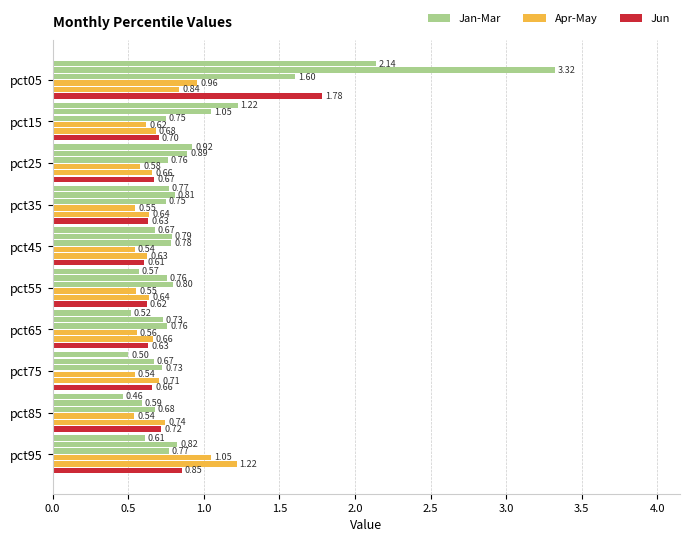

How many categories are shown in the chart?

10